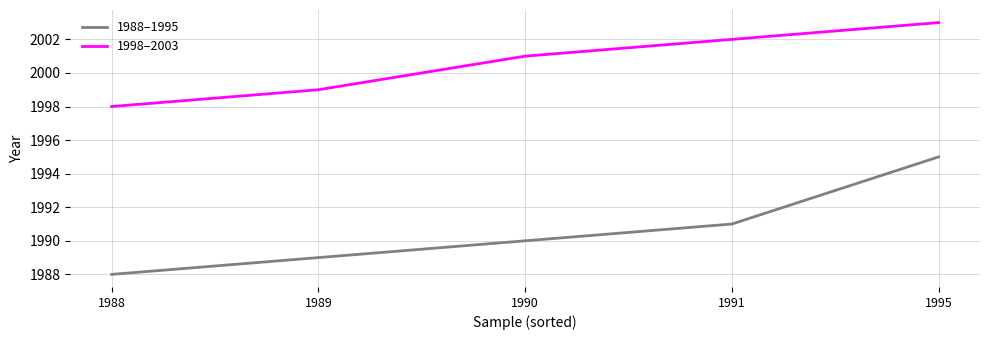

True or false: 1998–2003 has more than 1 interior local peaks.

False